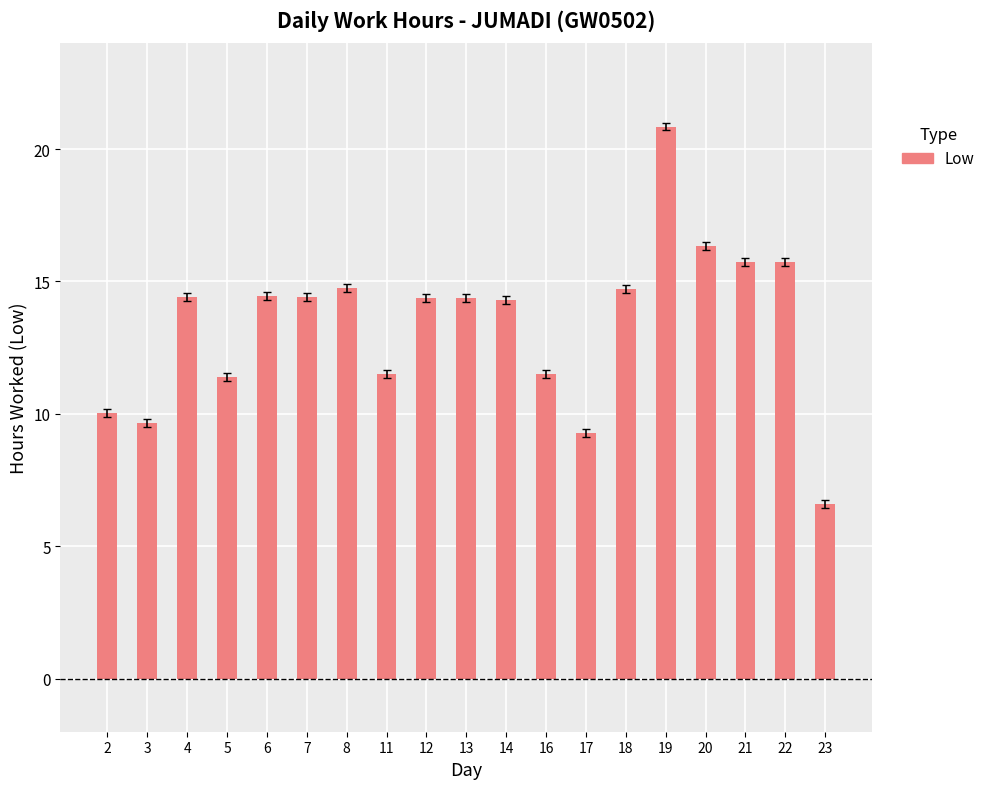

True or false: the data shows 8.0 at 18.

False